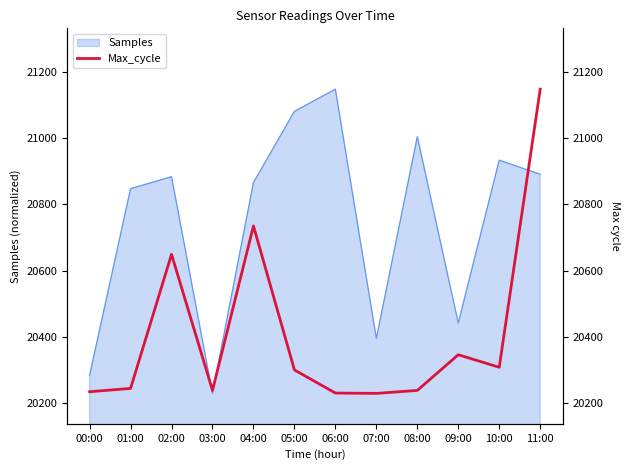

What is the greatest value displayed?

21149